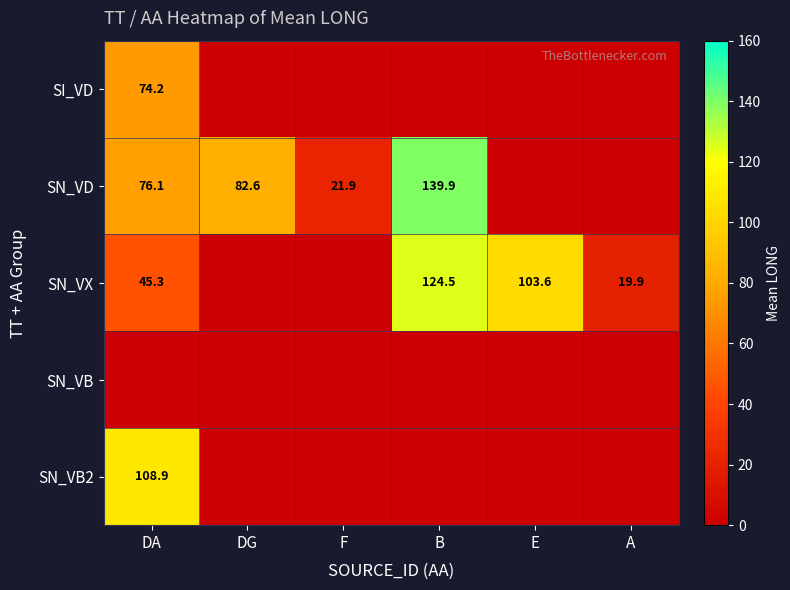

At which category is the sum across all series the highest?

DA